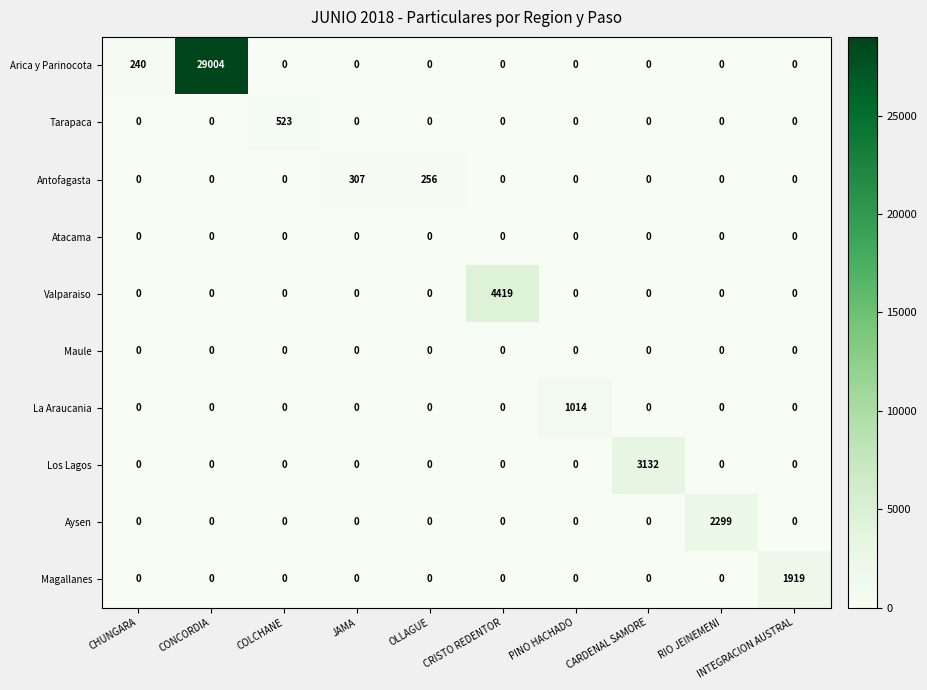

Which series changed the most between CHUNGARA and OLLAGUE?

Antofagasta